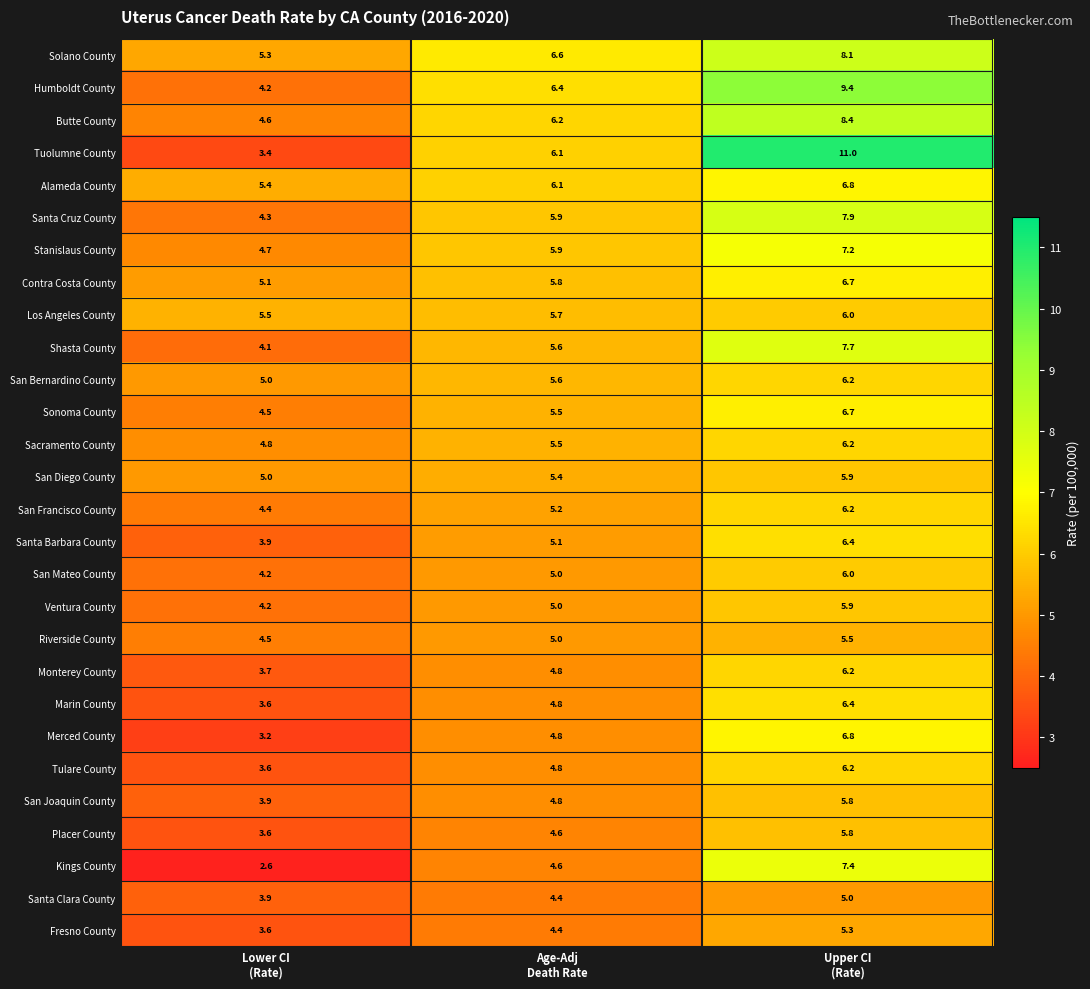

What is the sum of all Tulare County values?

14.6